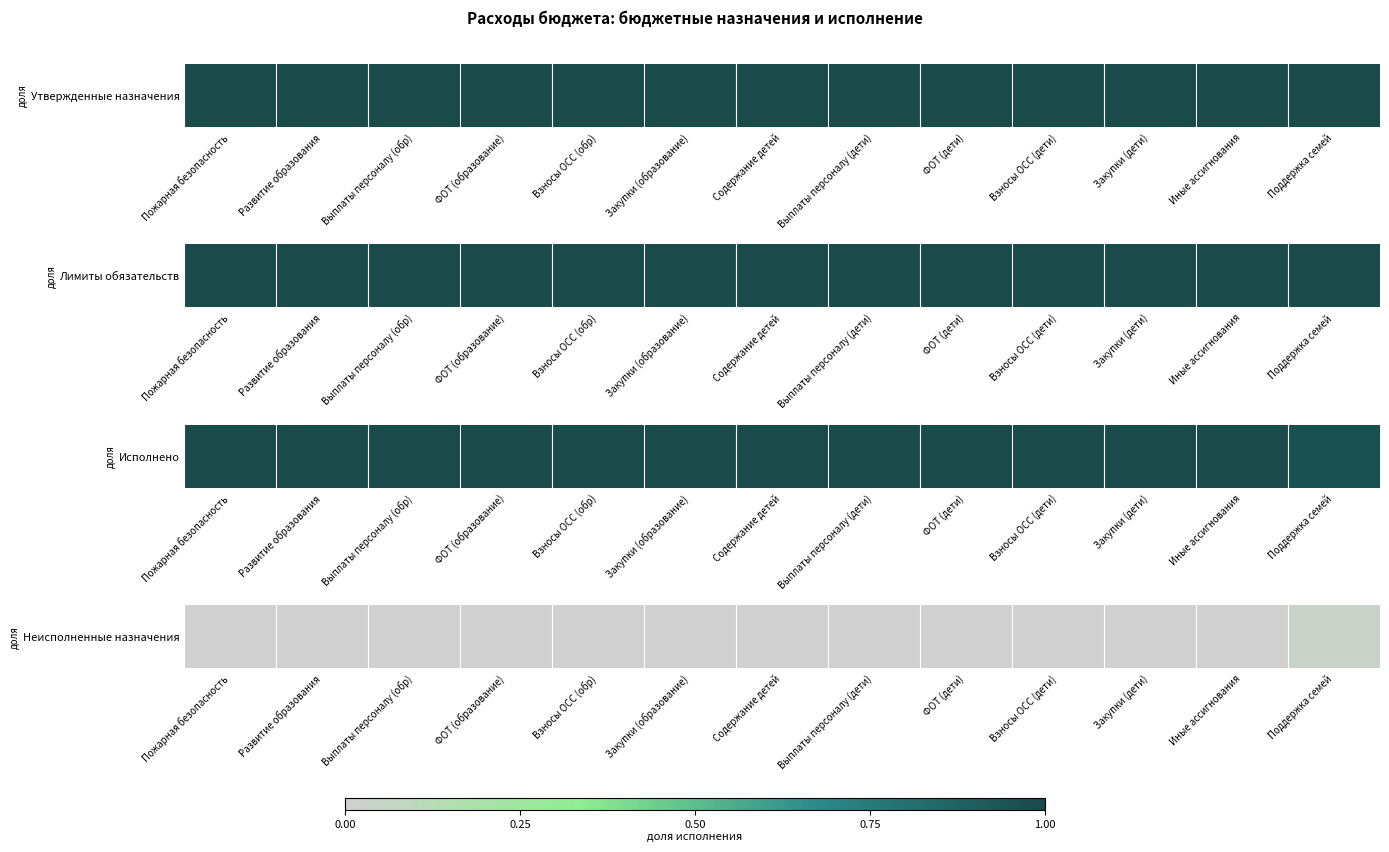

The chart shows a value of 0.0 at Содержание детей. True or false?

True